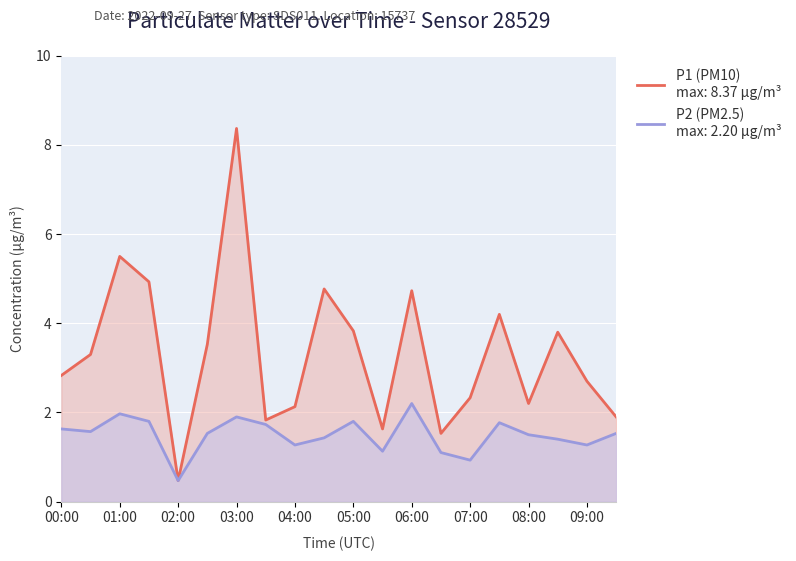

What is the sum of all P1 values?

66.5